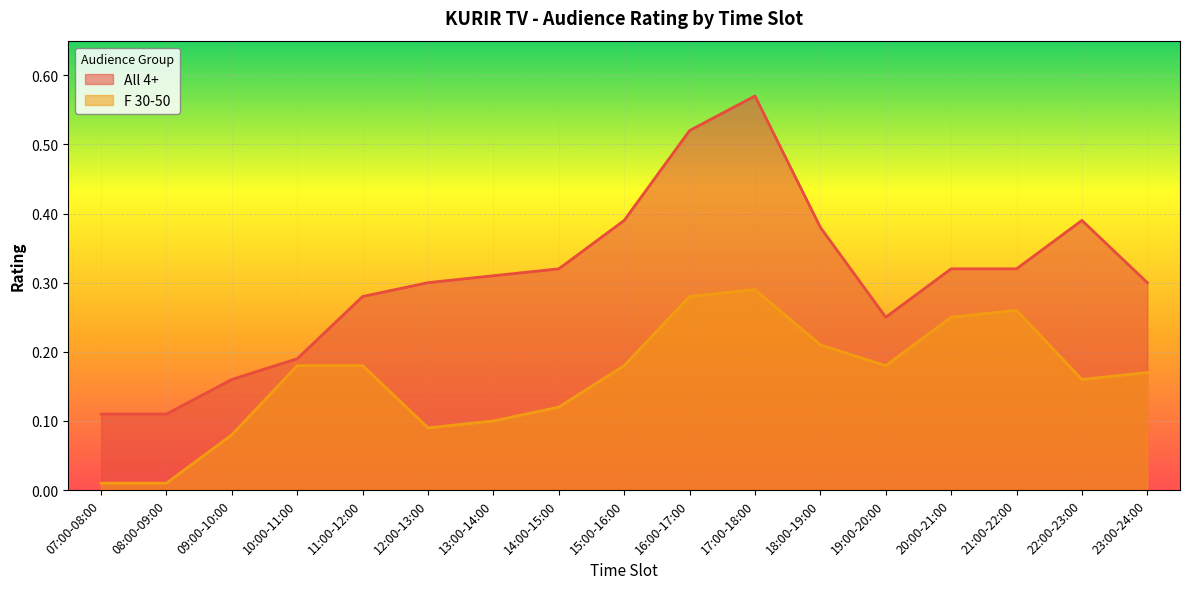

What is the label of the 14th point from the right?

10:00-11:00